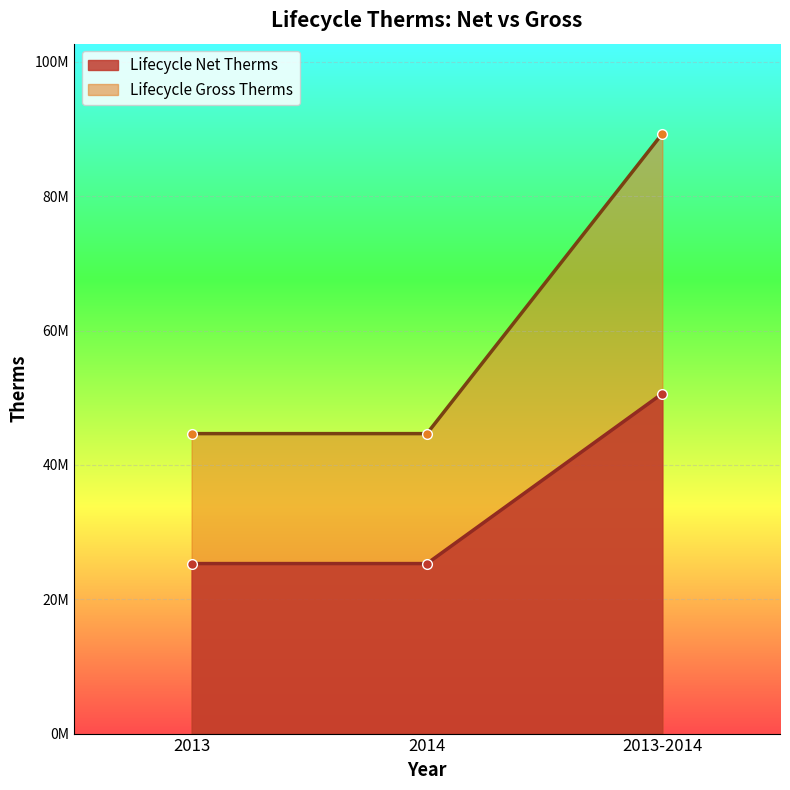

Reading left to right, transcribe all the data shown in this chart.

Lifecycle Net Therms: 2013=25311258.3	2014=25311258.3	2013-2014=50622516.5
Lifecycle Gross Therms: 2013=44659176.3	2014=44659176.3	2013-2014=89318352.5